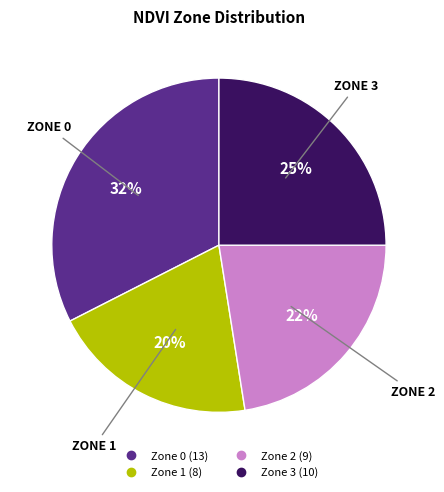

What is the ratio of the value at Zone 0 to the value at Zone 1?

1.6